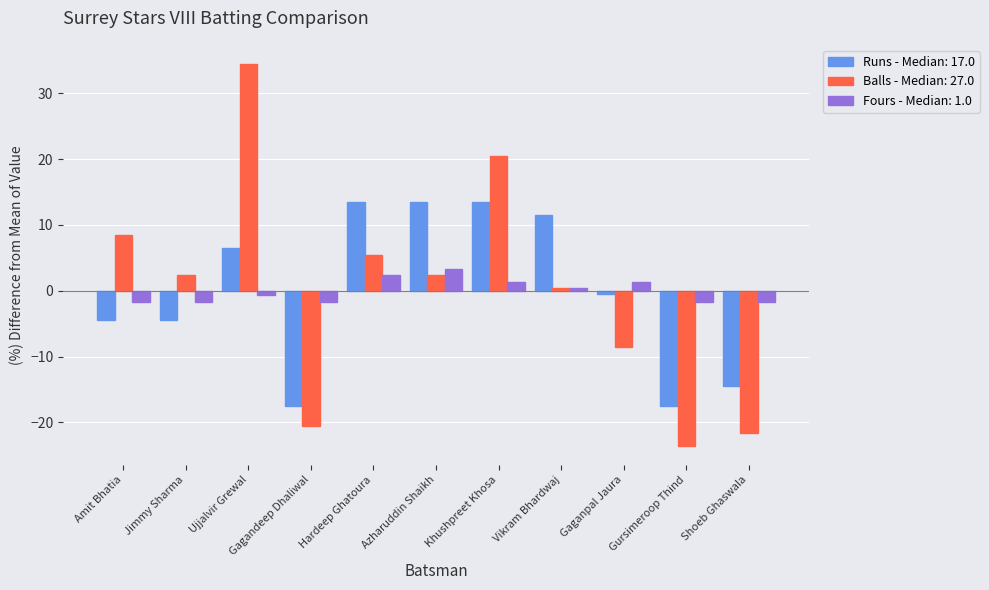

Is it true that Runs - Median: 17.0 equals -28.9 at Gagandeep Dhaliwal?

False